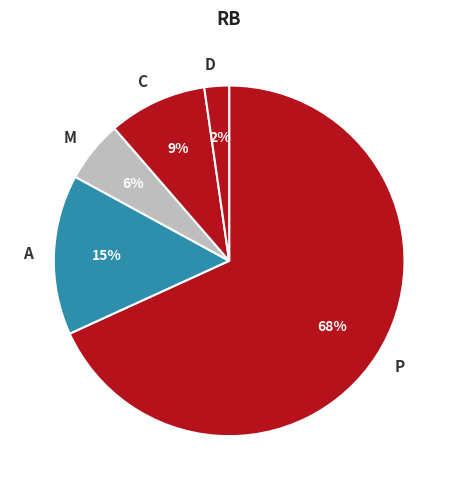

Is it true that C is 9% of the pie?

True